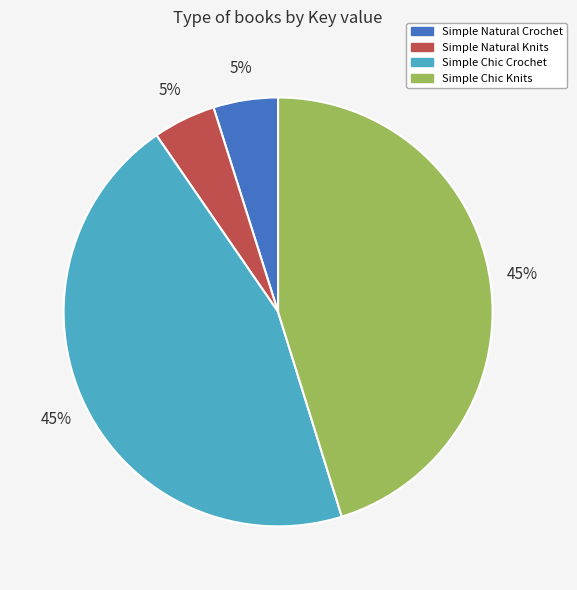

To the nearest percent, what is the average slice percentage?

25%